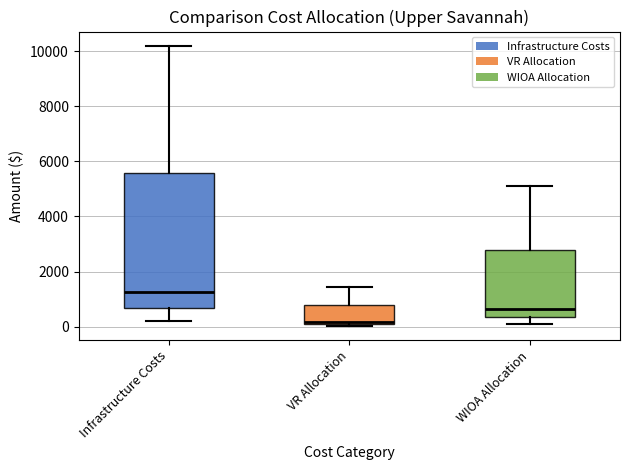

Which box's median line is the lowest?

VR Allocation